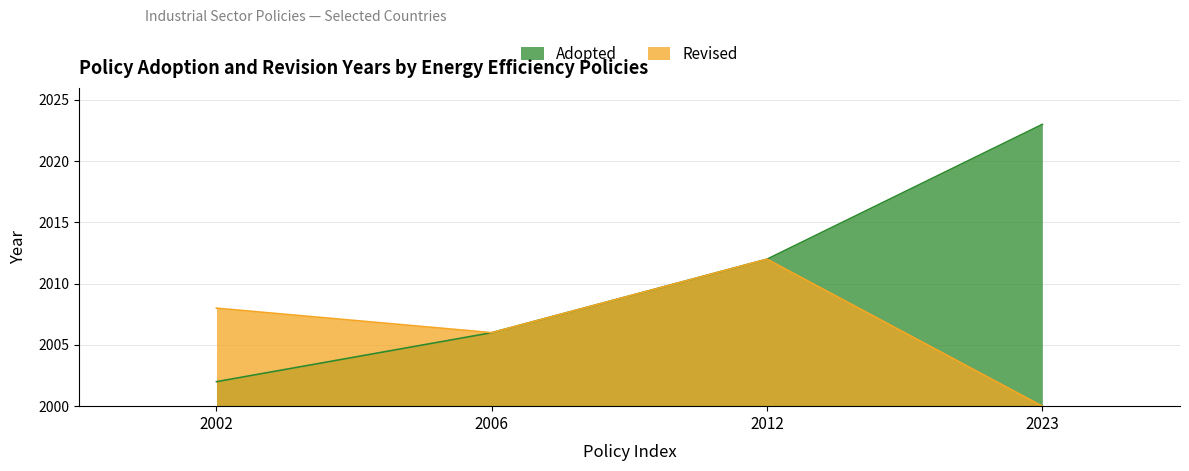

What is the change in value from 2012 to 2023?

+11